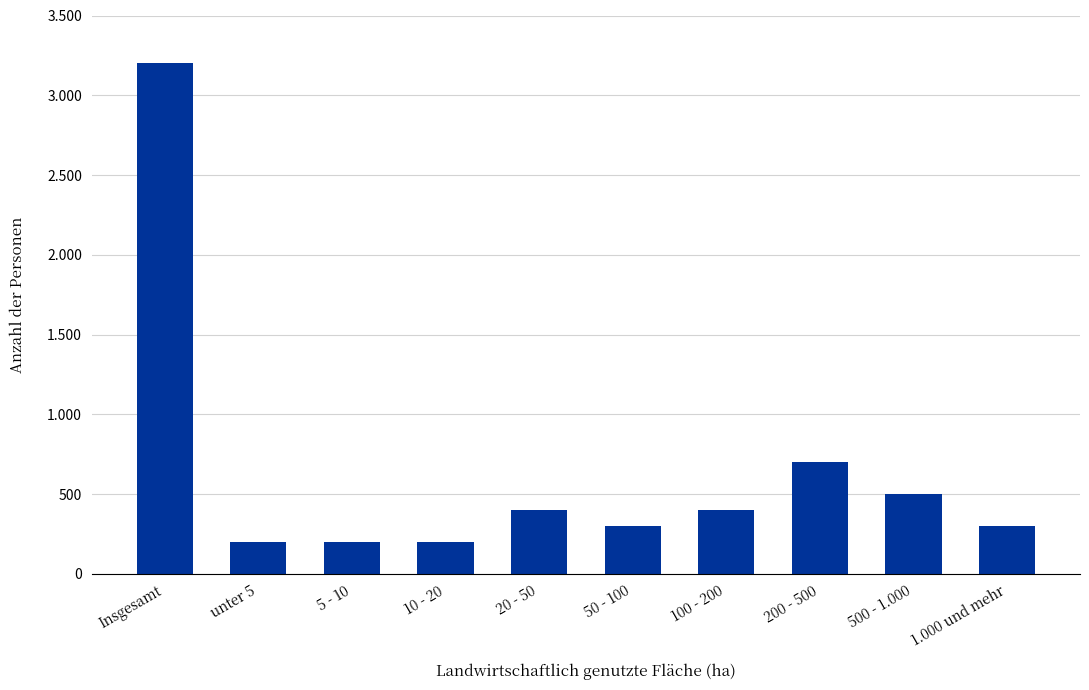

List the labels in order of value, smallest first.

unter 5, 5 - 10, 10 - 20, 50 - 100, 1.000 und mehr, 20 - 50, 100 - 200, 500 - 1.000, 200 - 500, Insgesamt